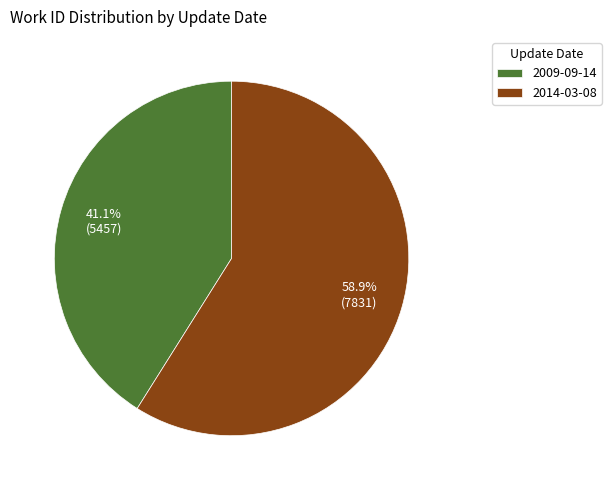

To the nearest percent, what is the average slice percentage?

50%